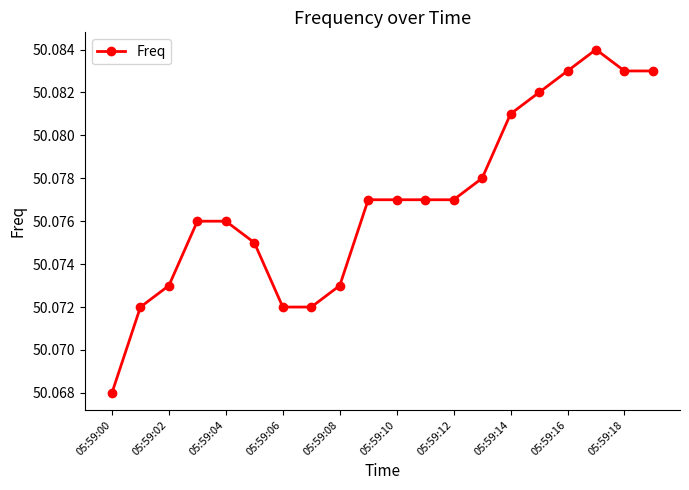

True or false: there are more than 0 points higher than both neighbors.

True